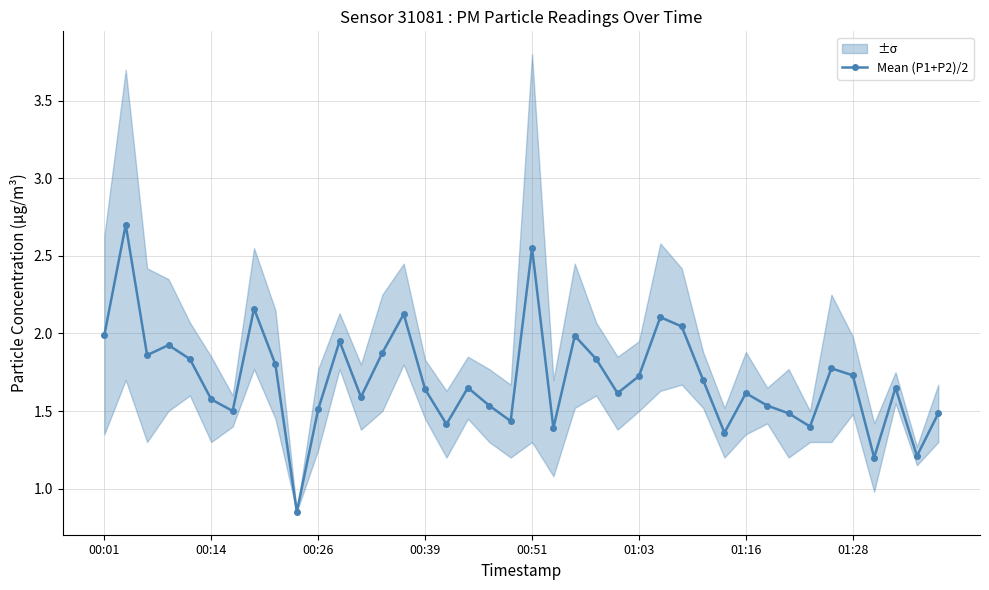

The chart shows a value of 1.6 at 12. True or false?

True